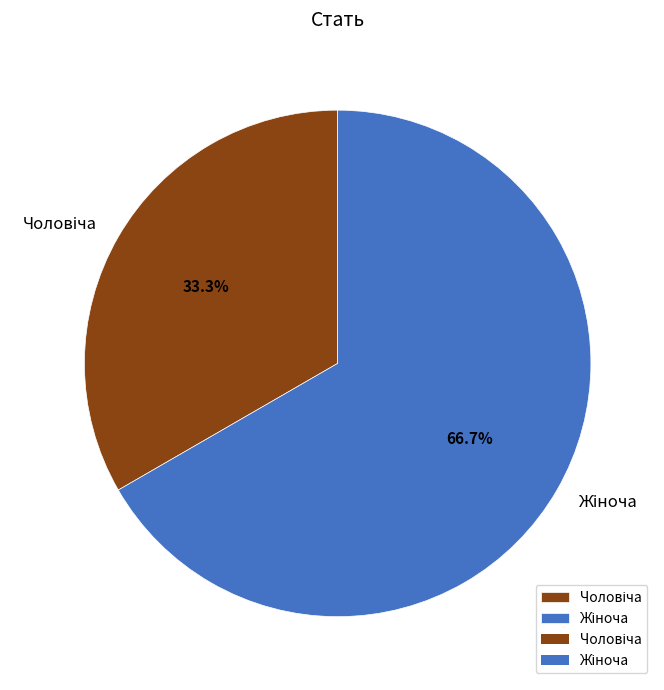

To the nearest percent, what is the difference between the largest and smallest slice percentages?

33%